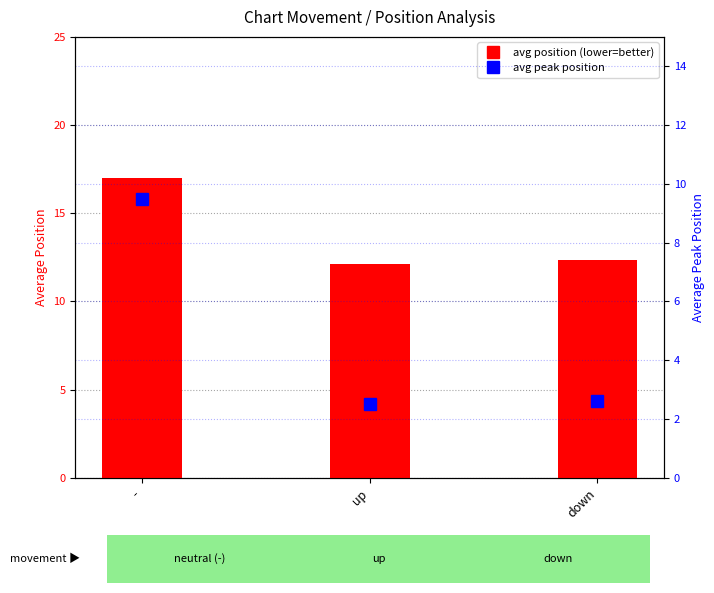

Reading left to right, what are all the values shown in this chart?

avg position: -=17.0	up=12.1	down=12.4
avg peak position: -=9.5	up=2.5	down=2.6